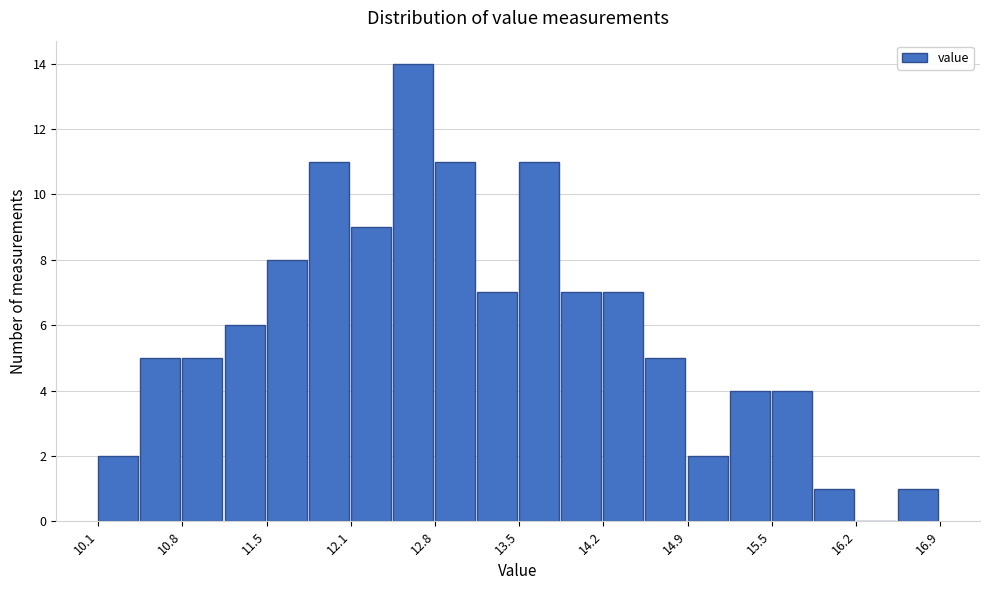

Around what value on the x-axis is the tallest bar? Give the approximate position of its centre, as read against the axis.

12.6